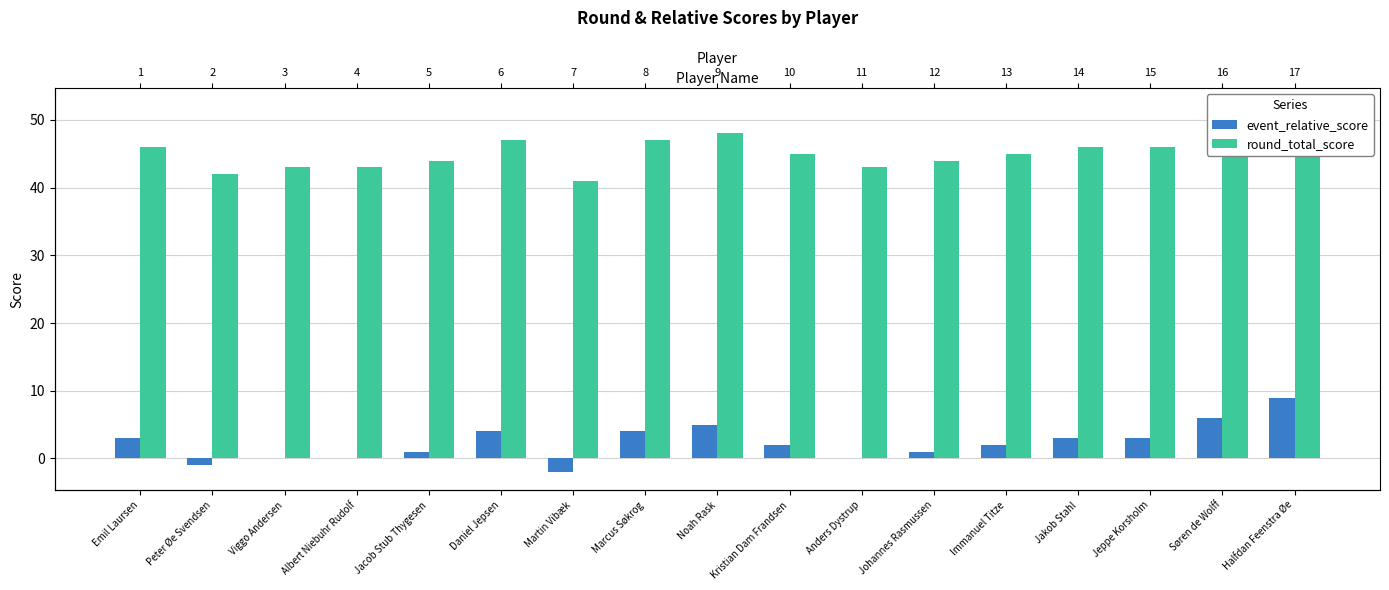

Are the bars horizontal?

No